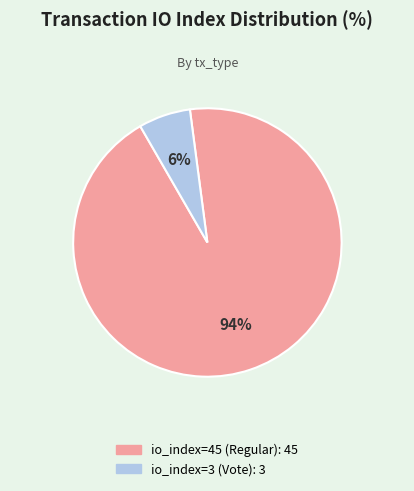

Rank the categories by value from highest to lowest.

io_index=45 (Regular), io_index=3 (Vote)